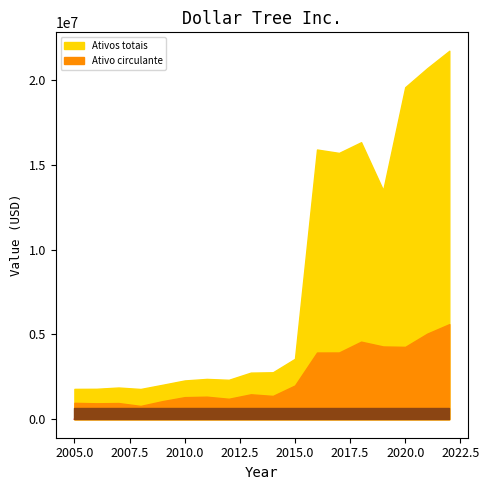

What is the maximum value shown in the chart?

21.7